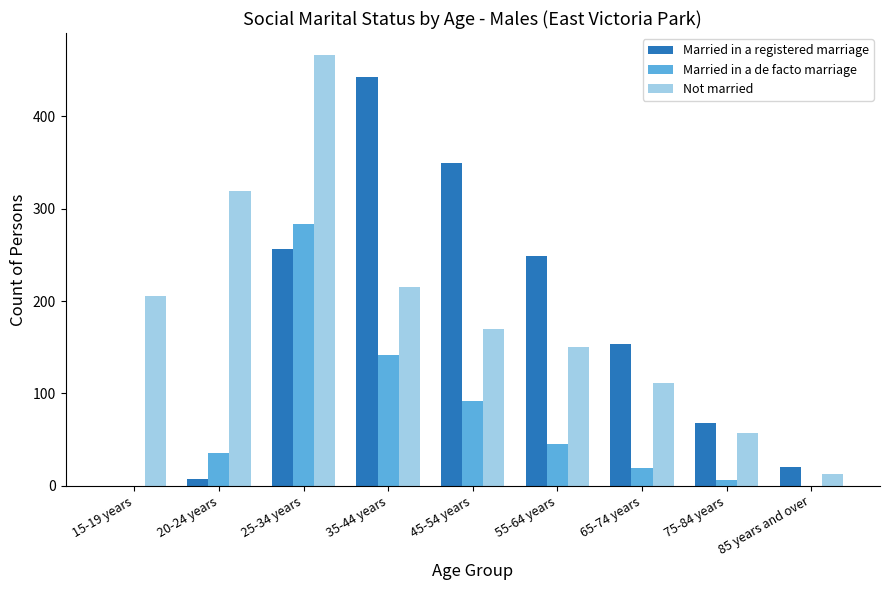

Reading left to right, transcribe all the data shown in this chart.

Married in a registered marriage: 0	7	256	443	350	249	154	68	20
Married in a de facto marriage: 0	35	284	142	92	45	19	6	0
Not married: 205	319	467	215	170	150	111	57	13